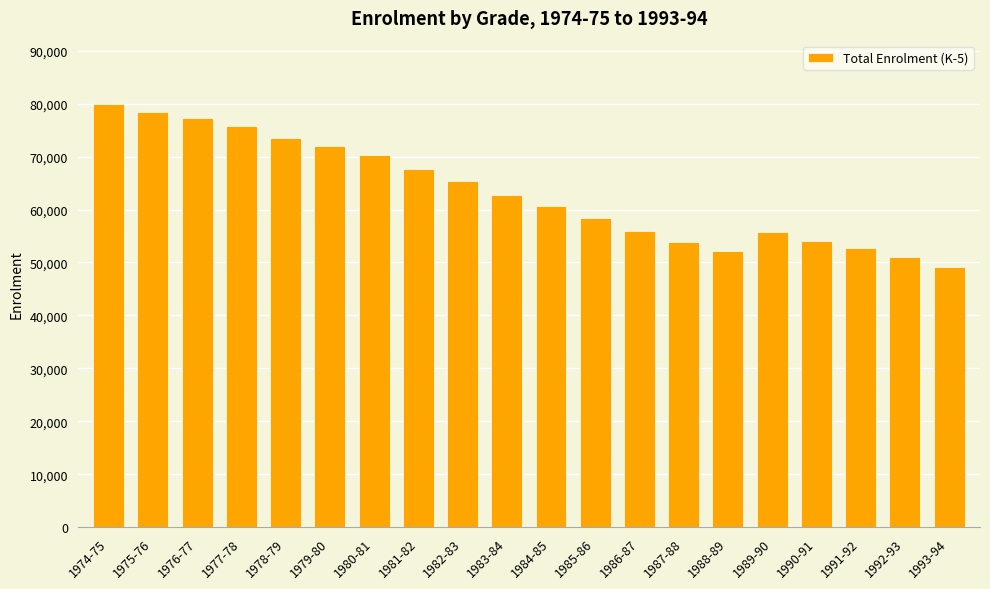

The chart shows a value of 13820 at 1990-91. True or false?

False